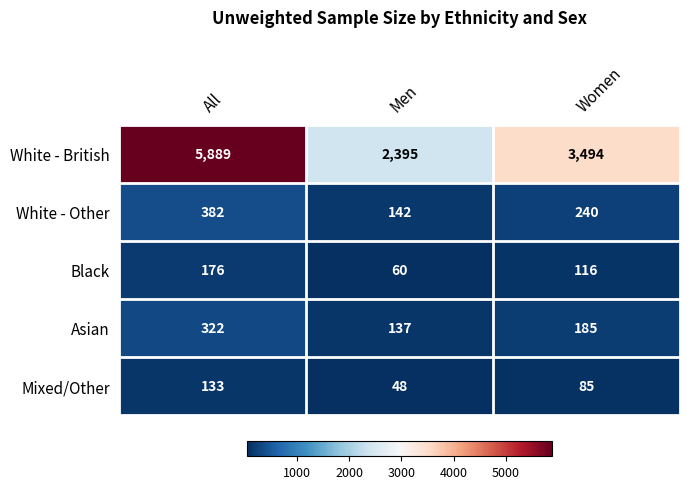

What value does the Mixed/Other series have at All?

133